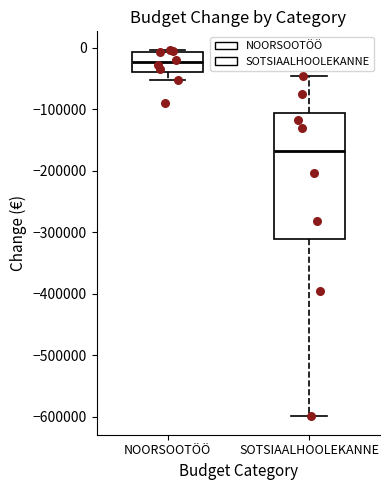

Which box is the tallest, from its lower edge to its upper edge?

SOTSIAALHOOLEKANNE